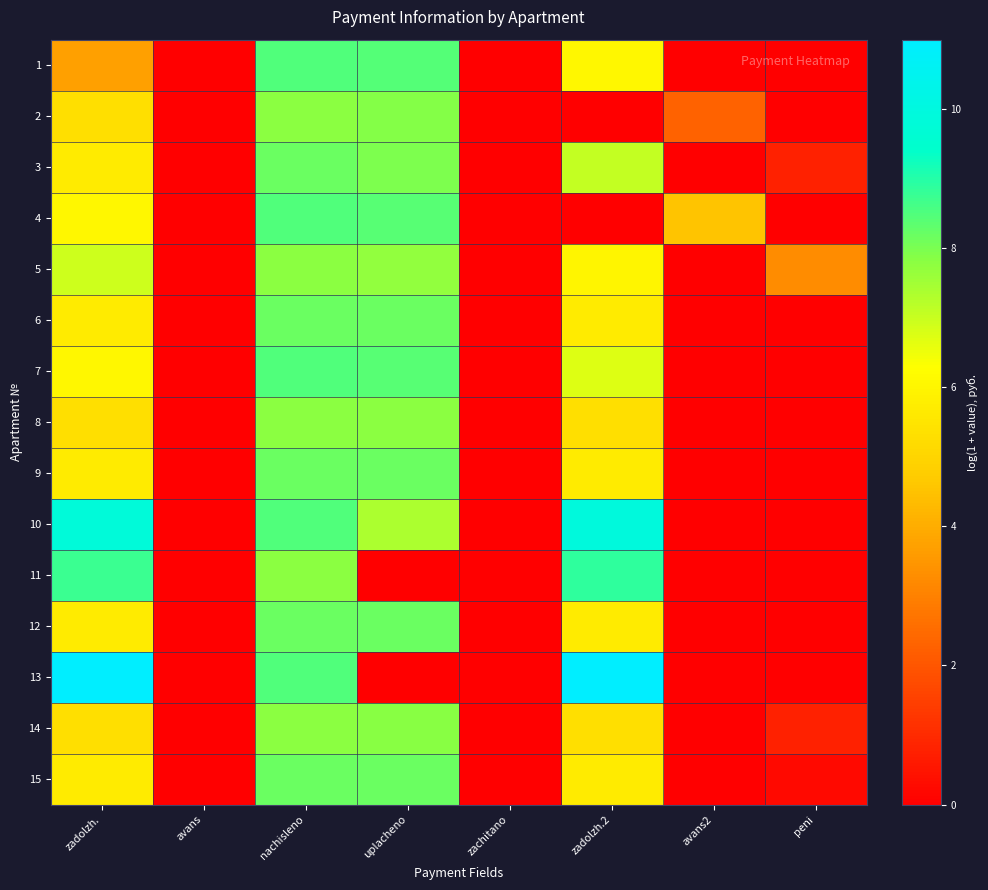

Which series has the largest range (max minus min)?

13